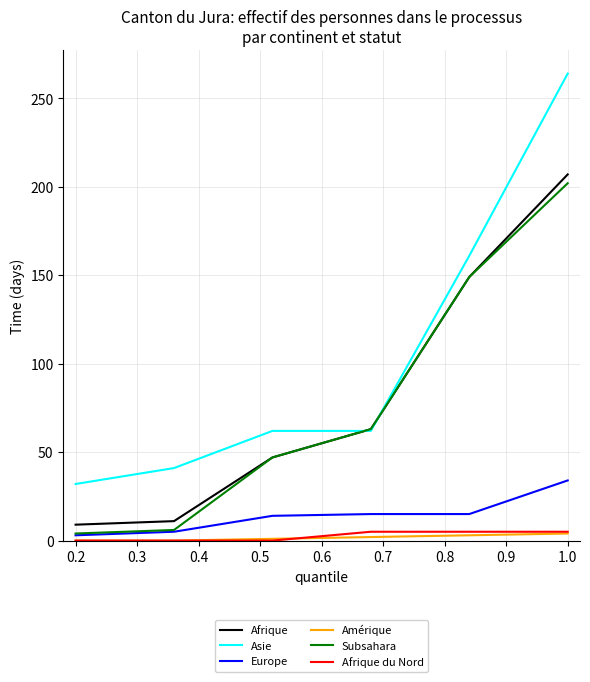

Which series has the largest range (max minus min)?

Asie